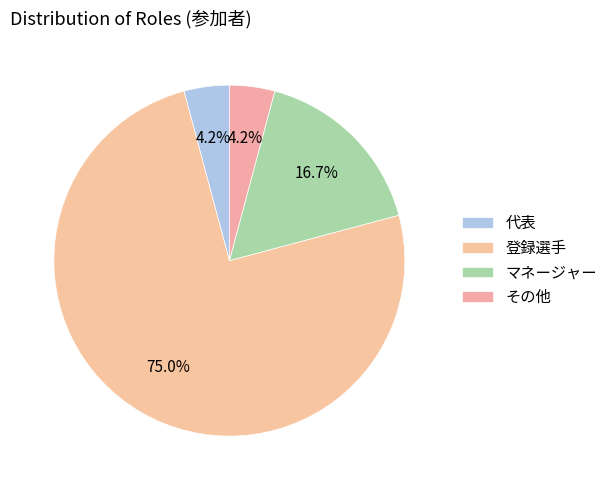

To the nearest percent, what is the combined percentage of 代表 and 登録選手?

79%